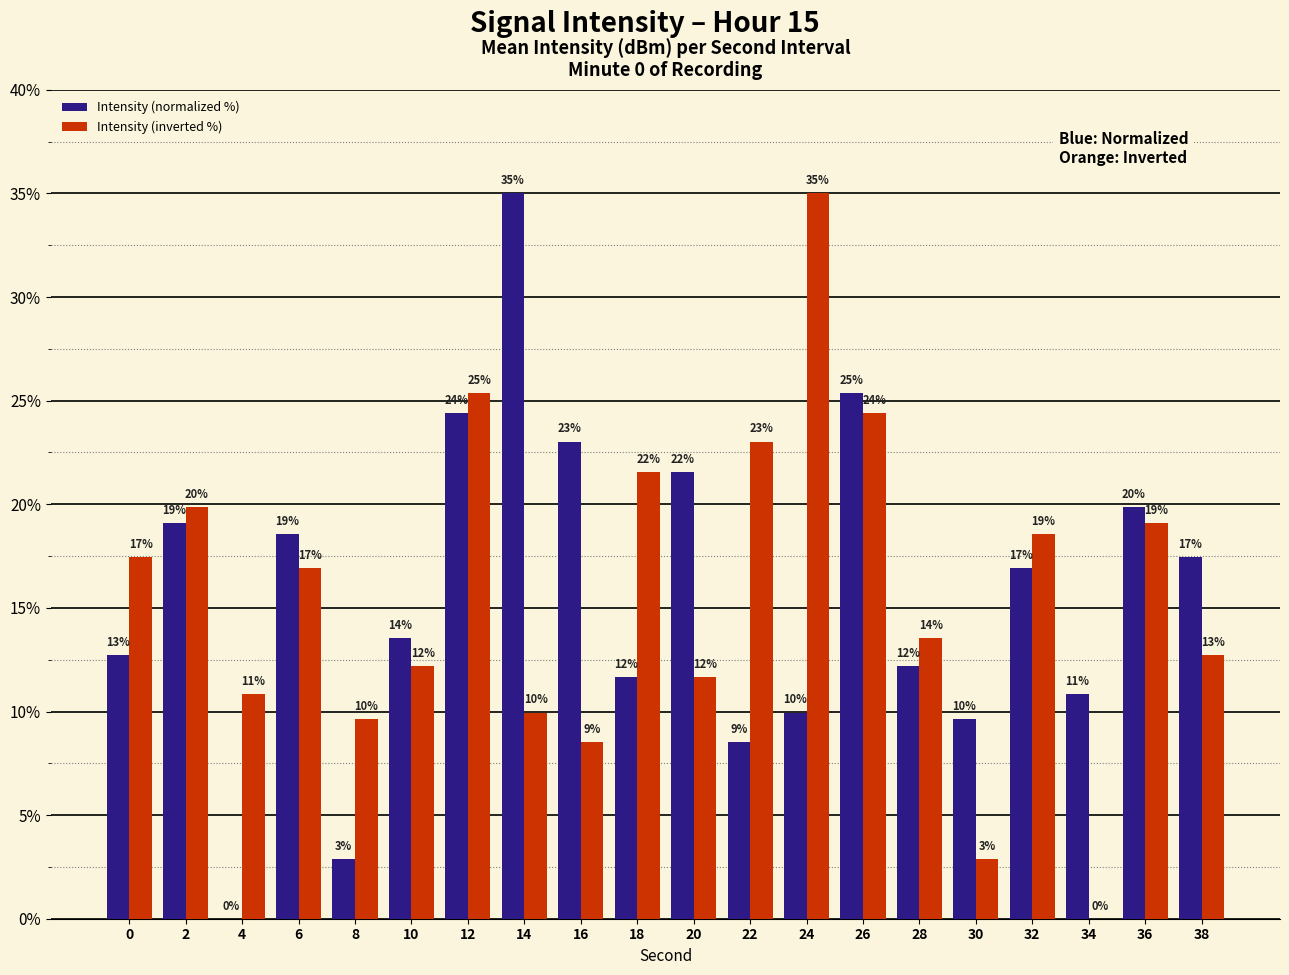

Which label corresponds to the smallest value in the chart?

4